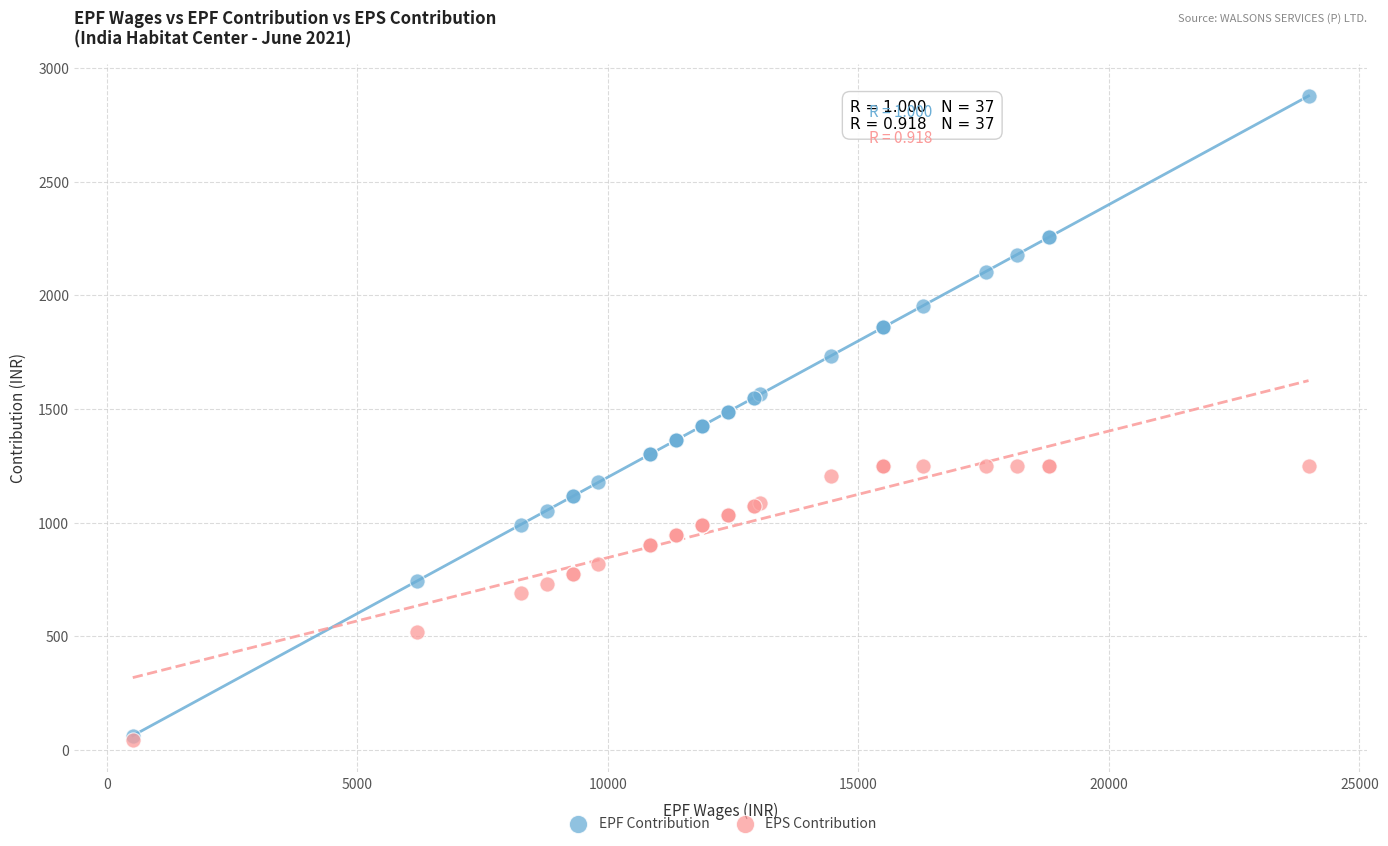

What are all the series names shown in the legend?

EPF Contribution, EPS Contribution